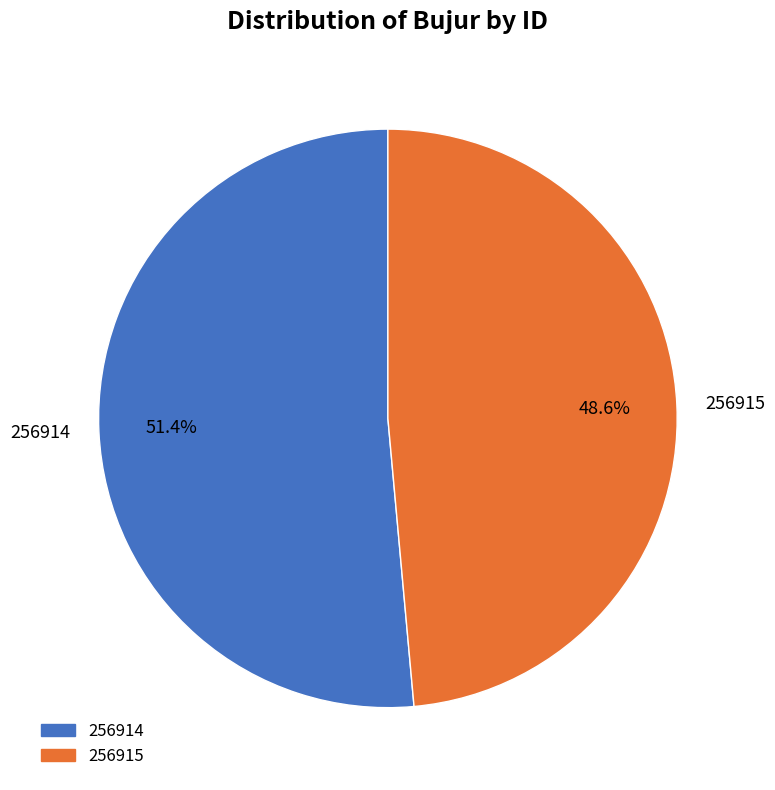

Is it true that 256914 is 51% of the pie?

True